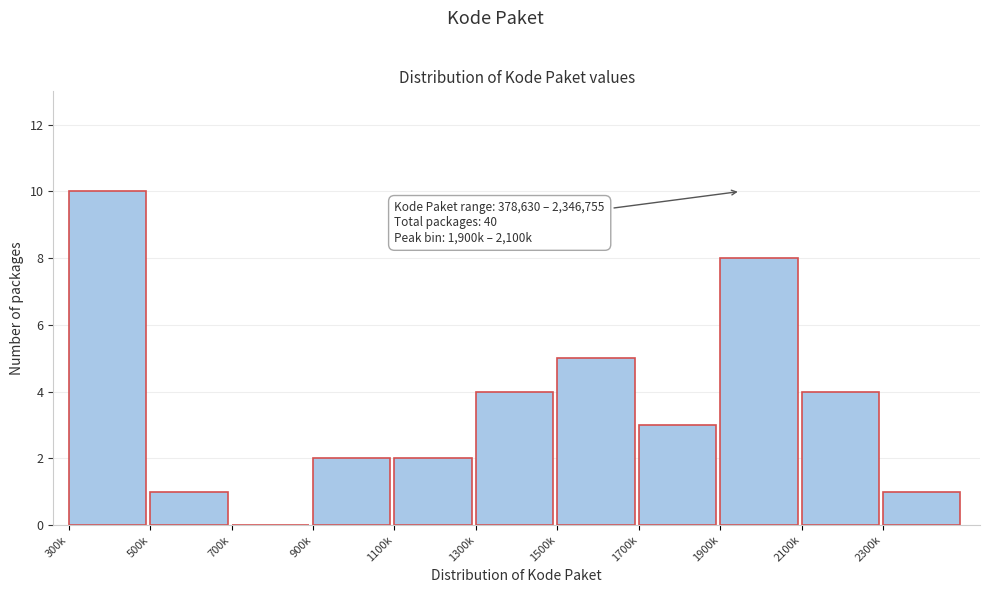

Reading left to right, transcribe all the data shown in this chart.

300k=10	500k=1	700k=0	900k=2	1100k=2	1300k=4	1500k=5	1700k=3	1900k=8	2100k=4	2300k=1